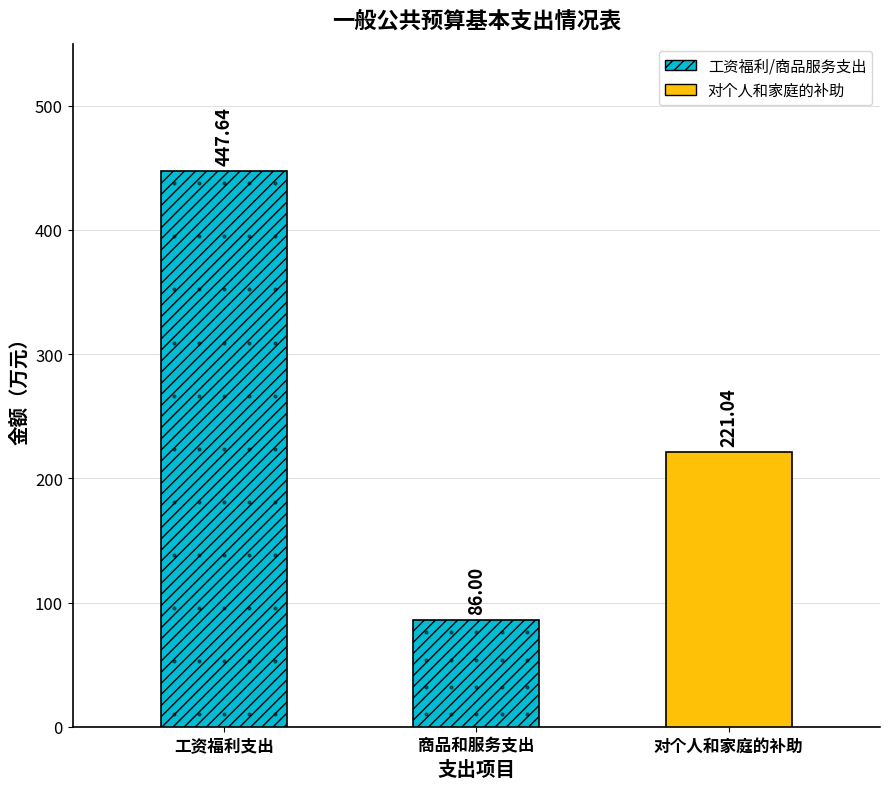

What is the change in value from 商品和服务支出 to 对个人和家庭的补助?

+135.0